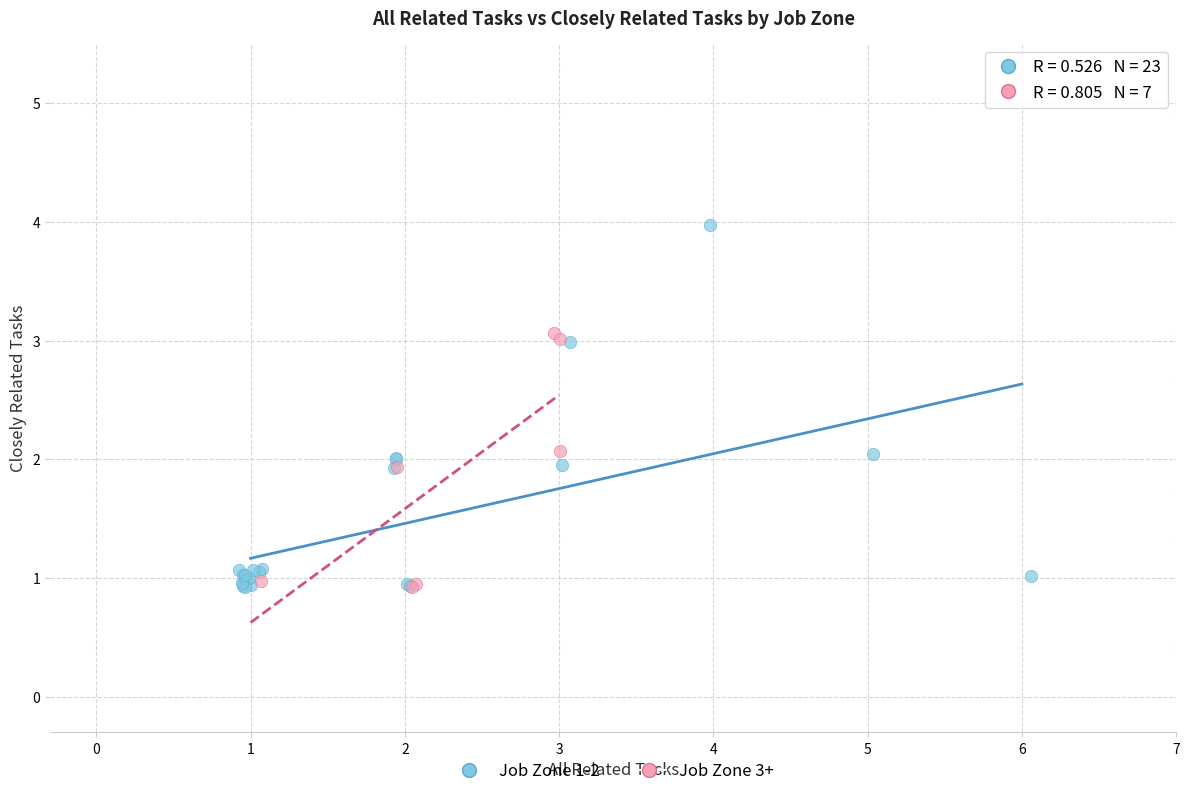

Which series has the largest Y range (max minus min)?

Job Zone 1-2